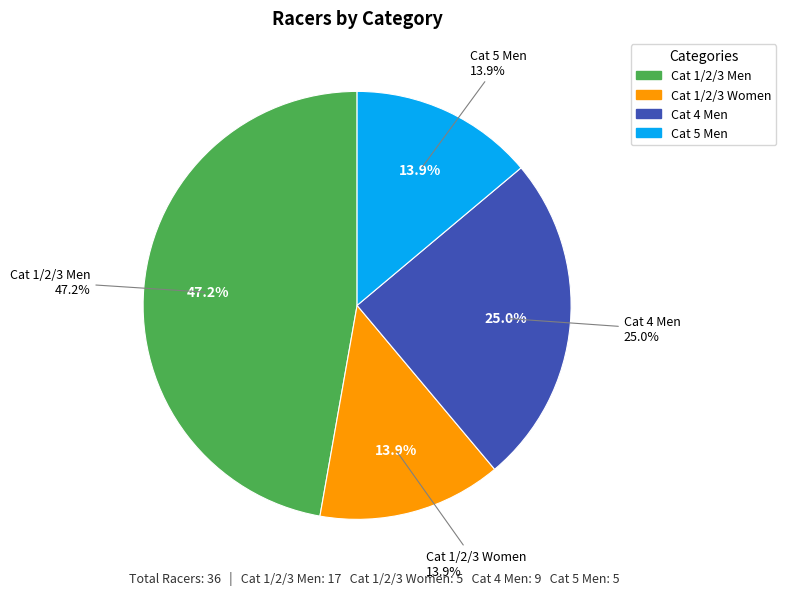

Rank the categories by value from highest to lowest.

Cat 1/2/3 Men, Cat 4 Men, Cat 1/2/3 Women, Cat 5 Men